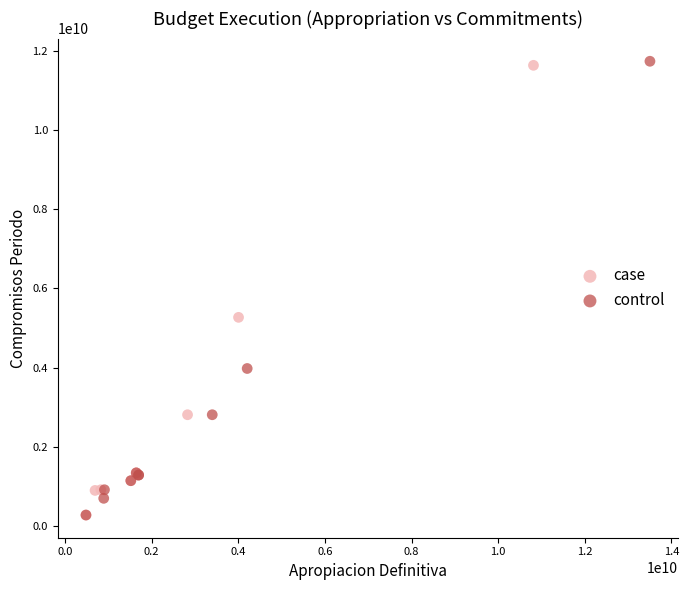

Which series has the largest Y range (max minus min)?

control